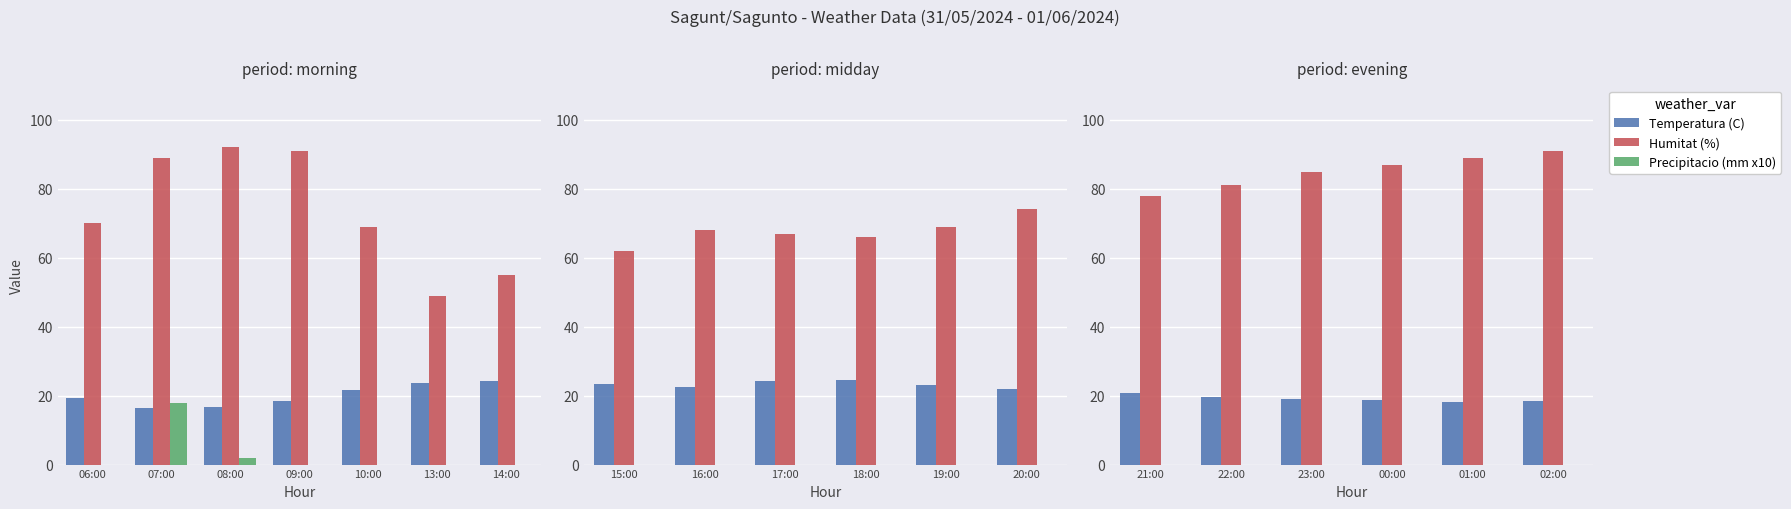

Which series has the widest spread of values?

Humitat (%)